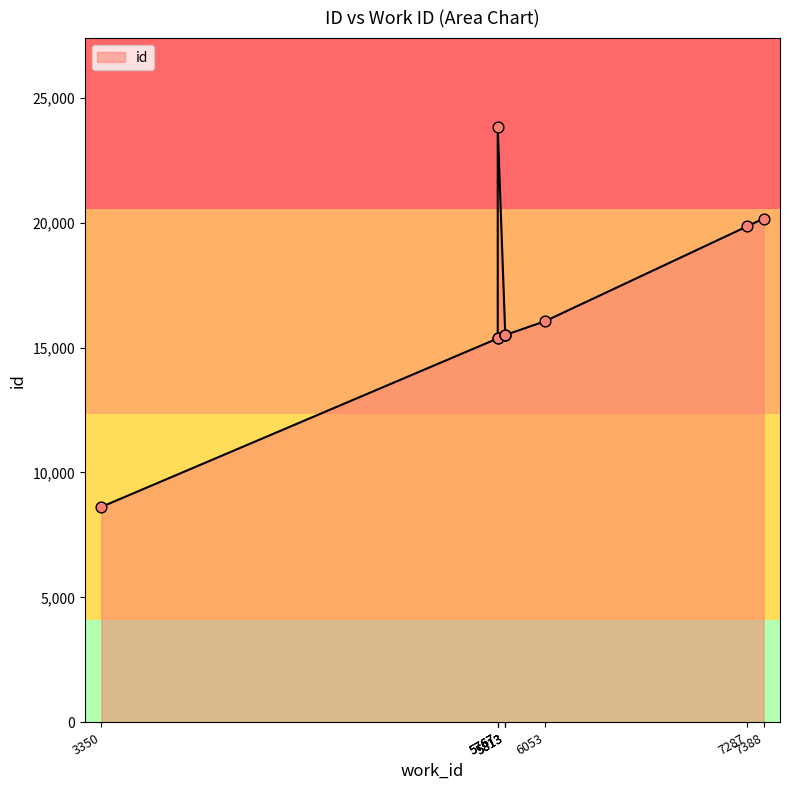

Approximately how many times larger is the value at 3350 compared to 5767?

0.6